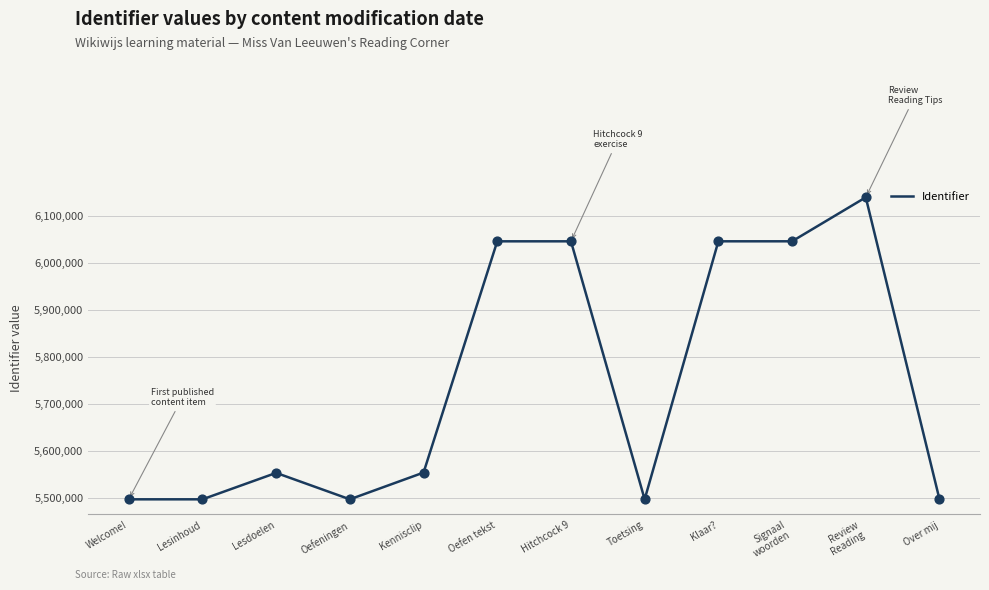

What is the change in value from Oefeningen to Review
Reading?

+641979